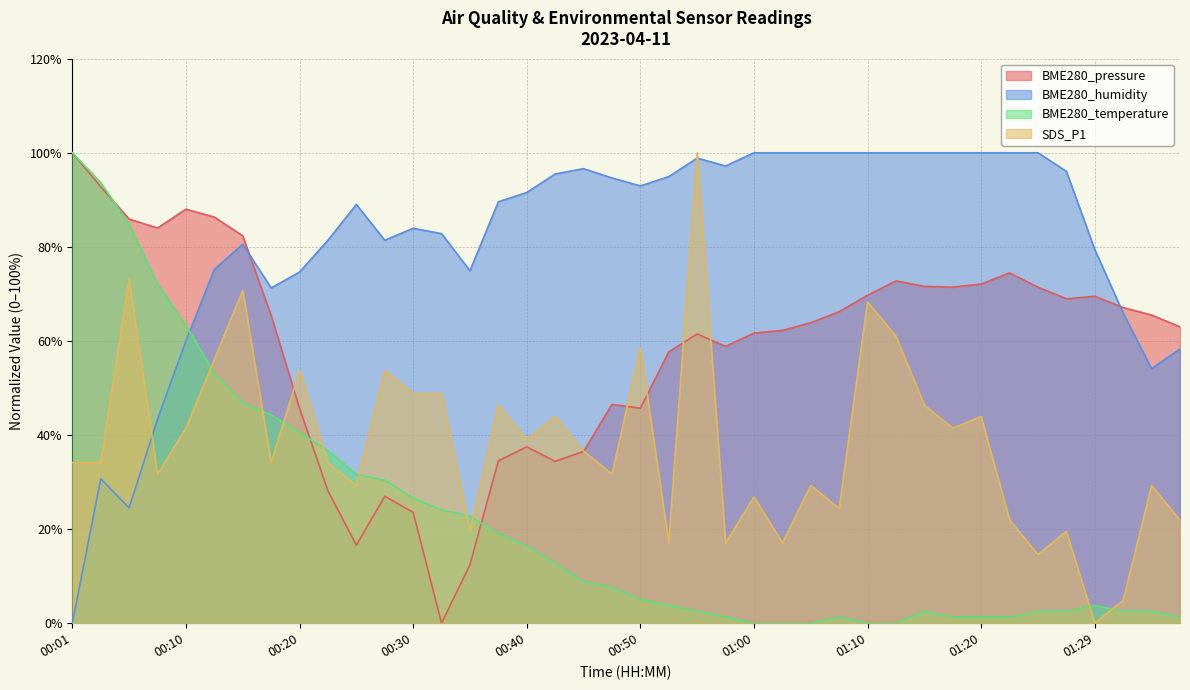

What is the label of the 13th point from the left?

00:30